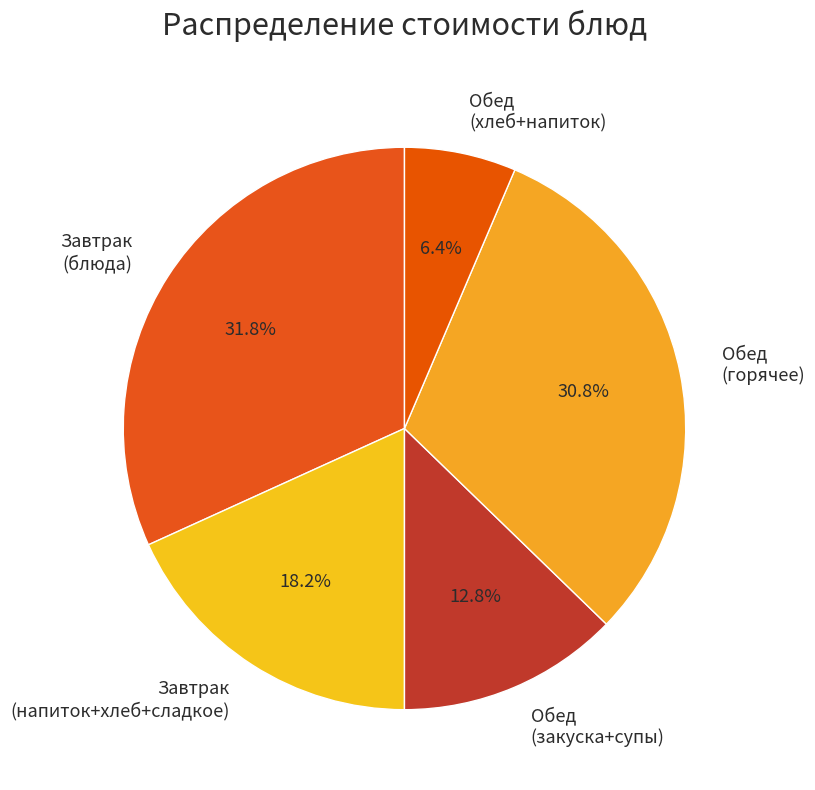

Which has a higher value, Завтрак (напиток+хлеб+сладкое) or Обед (хлеб+напиток)?

Завтрак (напиток+хлеб+сладкое)